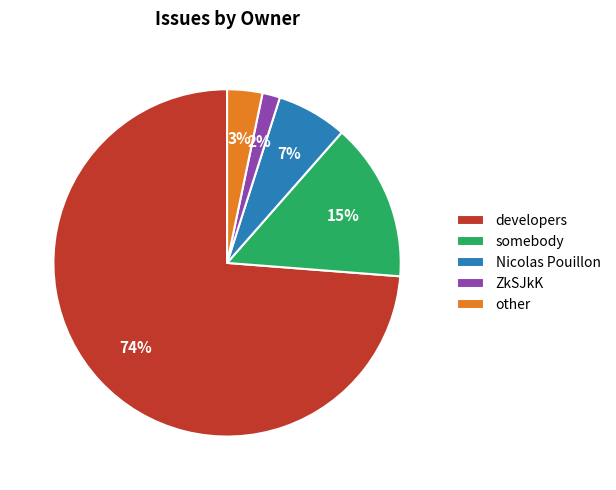

To the nearest percent, what is the average slice percentage?

20%